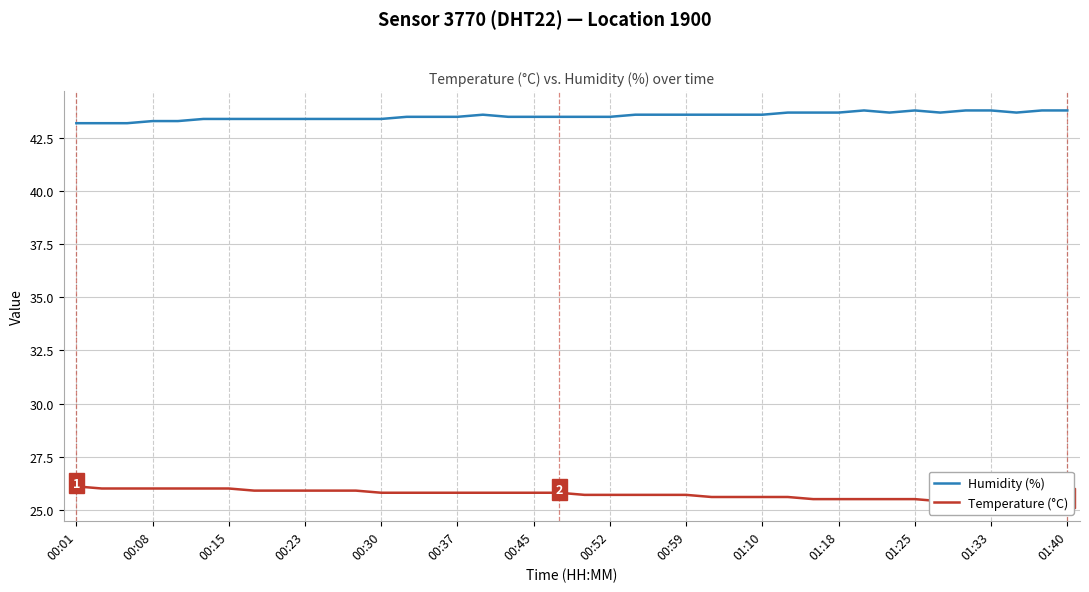

What is the minimum value for Humidity (%)?

43.2